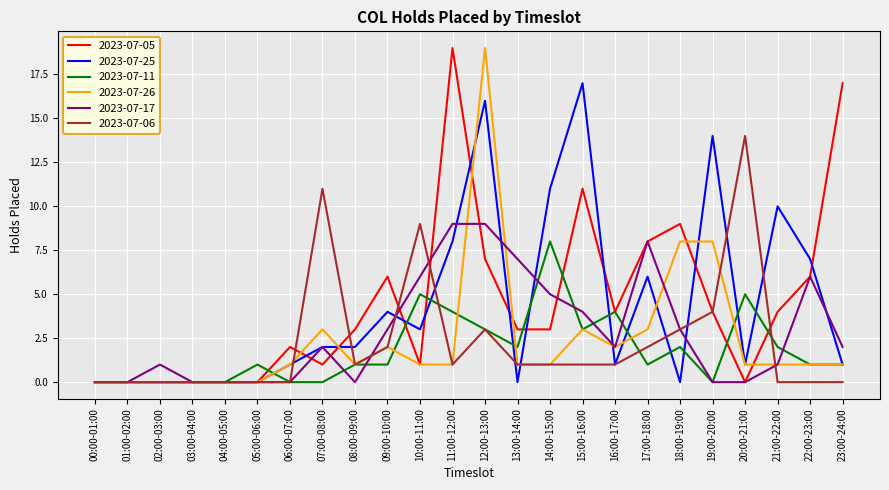

What is the difference between the maximum and minimum values in the 2023-07-06 series?

14